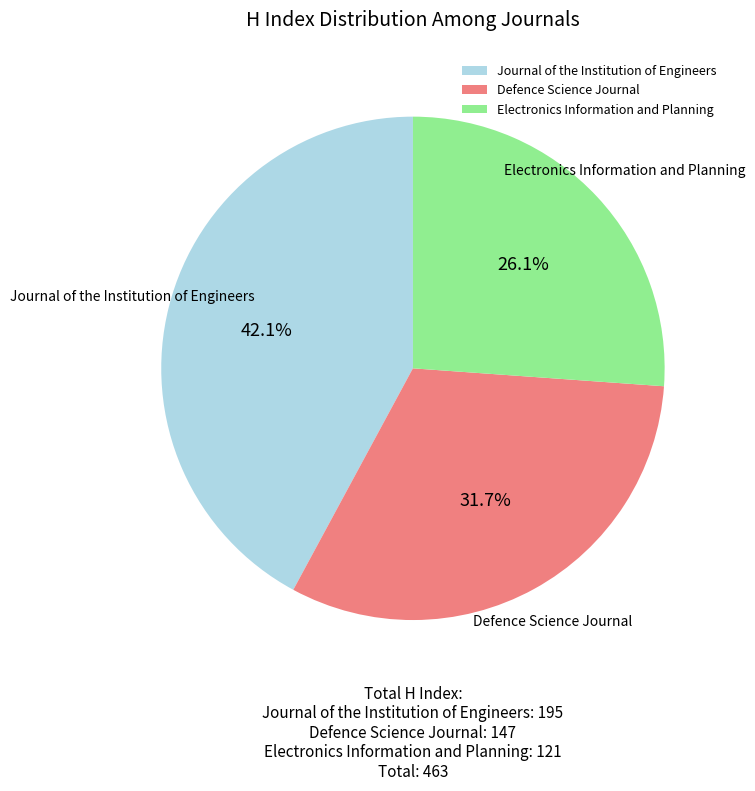

To the nearest percent, what is the average slice percentage?

33%